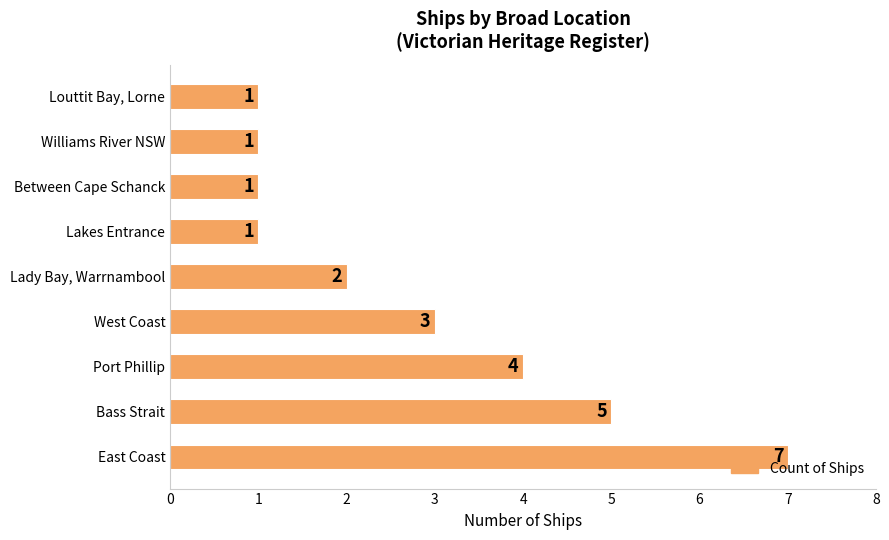

The value at Port Phillip is 7. True or false?

False